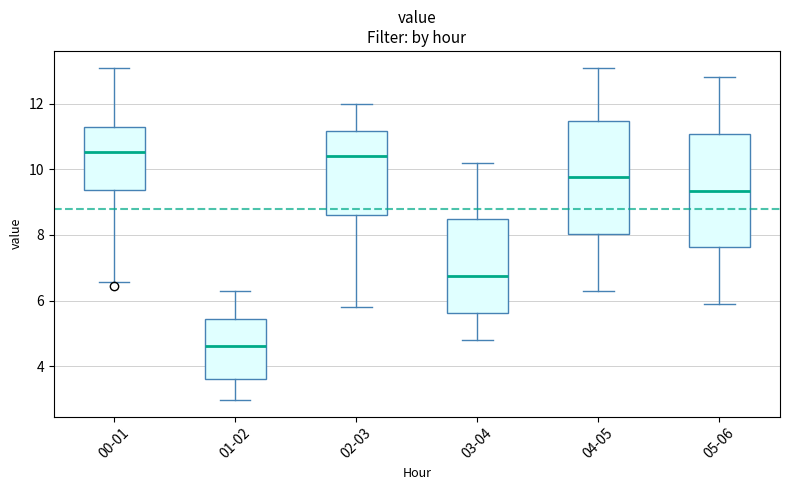

Reading left to right, read every box against the y-axis: the position of its median line, the range the box covers, and the ends of its whiskers. The values are not printed on the chart, so give them approximately, as read against the axis.

00-01: median 10.6, box 9.4 to 11.2, whiskers 6.6 to 13.2
01-02: median 4.6, box 3.6 to 5.4, whiskers 3.0 to 6.4
02-03: median 10.4, box 8.6 to 11.2, whiskers 5.8 to 12.0
03-04: median 6.8, box 5.6 to 8.4, whiskers 4.8 to 10.2
04-05: median 9.8, box 8.0 to 11.4, whiskers 6.4 to 13.2
05-06: median 9.4, box 7.6 to 11.0, whiskers 6.0 to 12.8